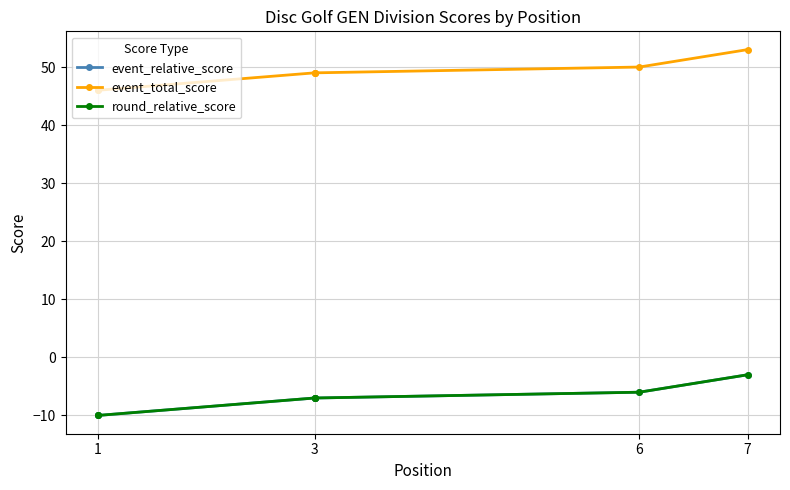

What is the smallest value displayed?

-10